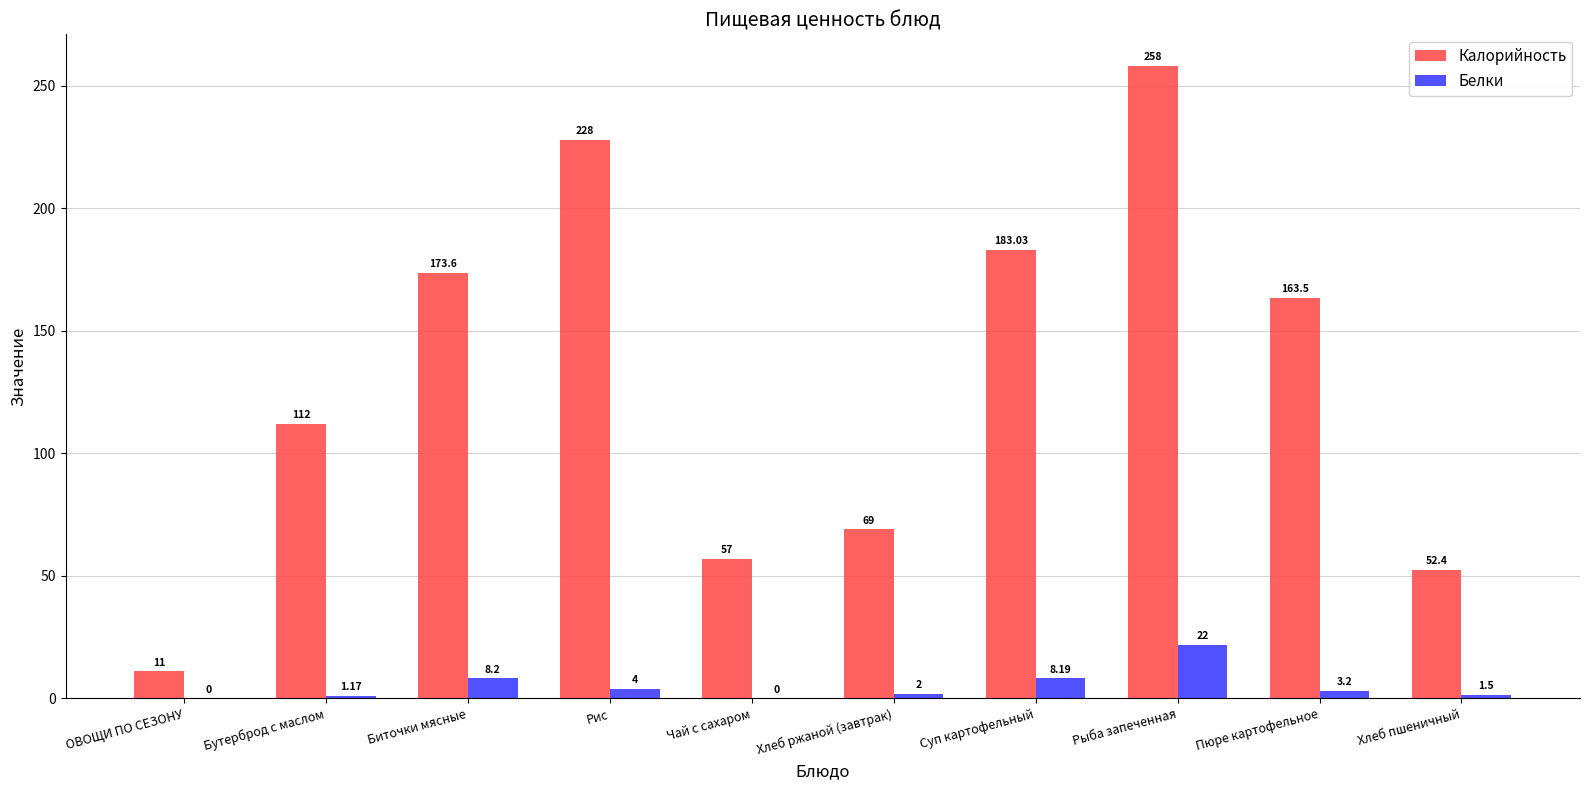

At which label is Белки closest to 11?

Биточки мясные